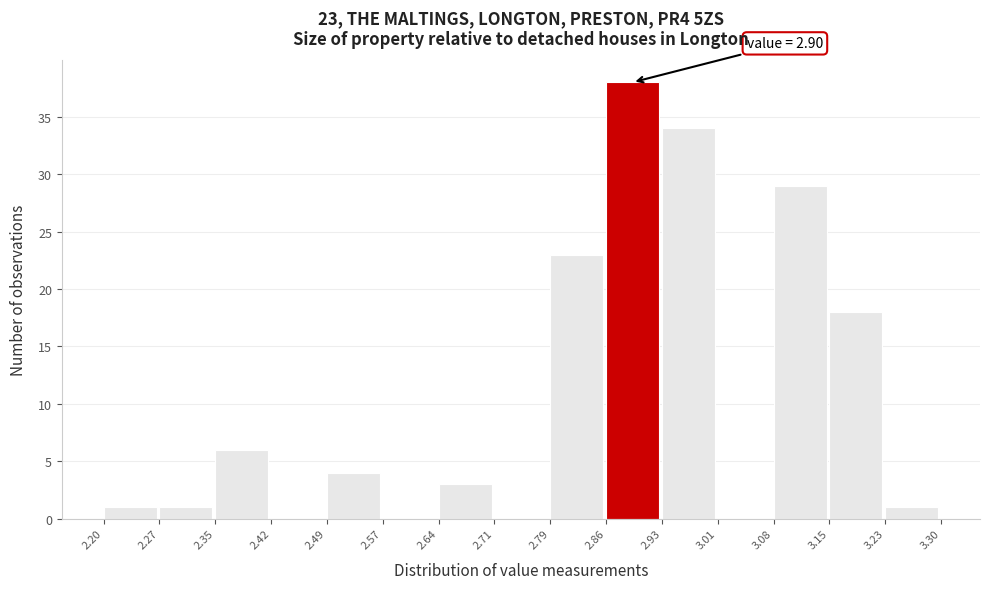

Over which range of the x-axis is the bar tallest?

2.86 to 2.93